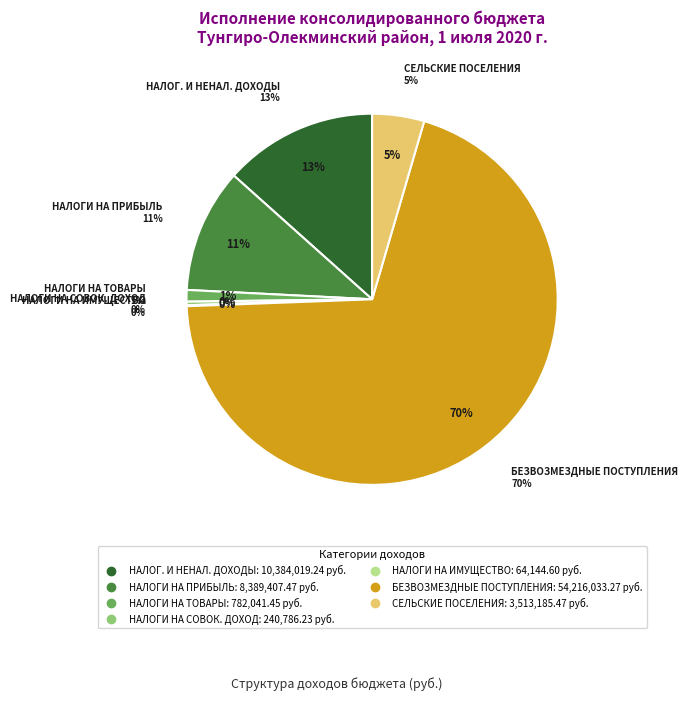

What percentage do НАЛОГИ НА ИМУЩЕСТВО and НАЛОГИ НА ТОВАРЫ (РАБОТЫ, УСЛУГИ) together represent?

1.1%